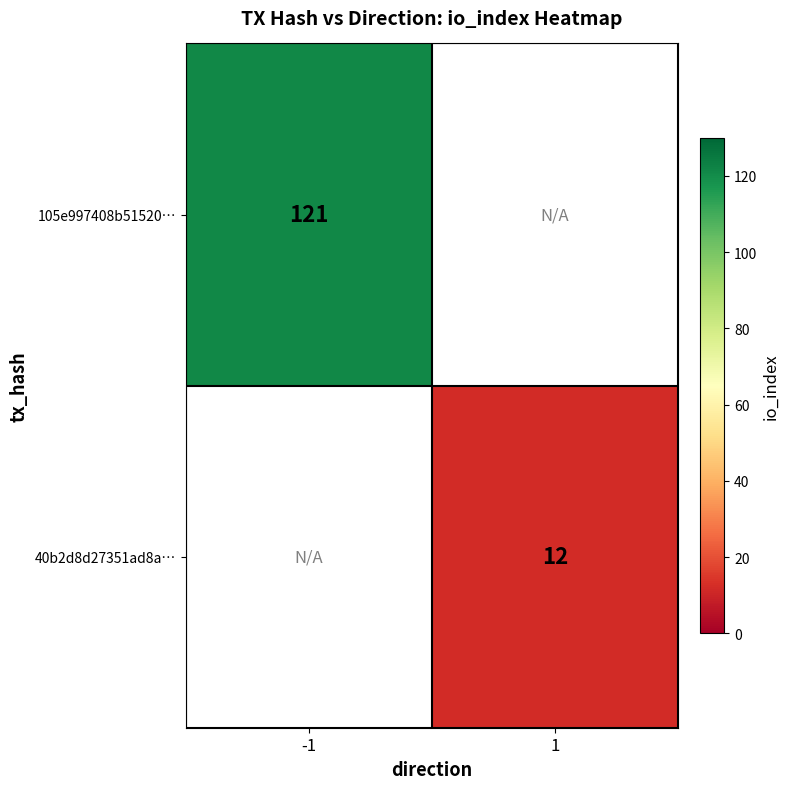

How many data points does each series have?

2